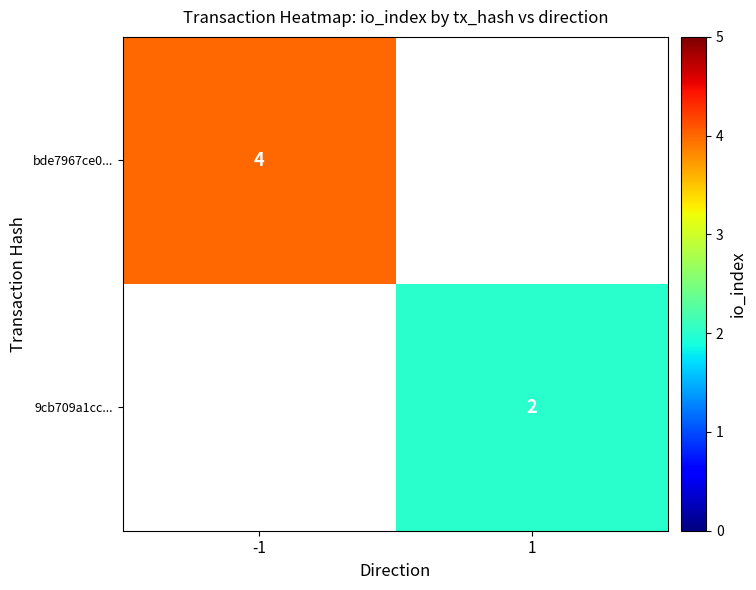

Which has a higher value, 1 or -1?

-1